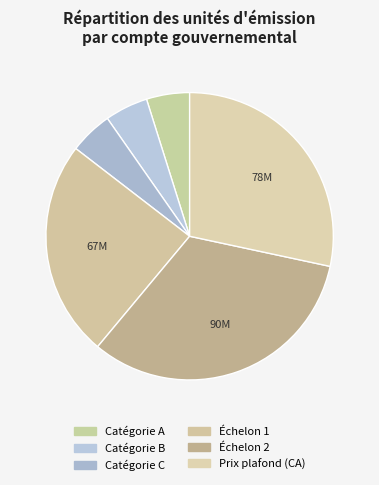

The Catégorie B slice represents 5% of the pie. True or false?

True